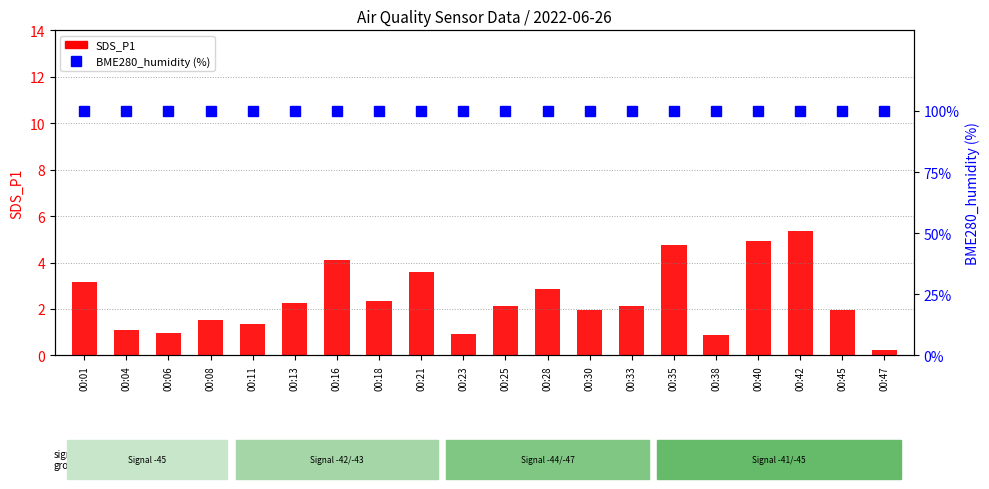

List the series in order of their overall mean, highest first.

BME280_humidity, SDS_P1